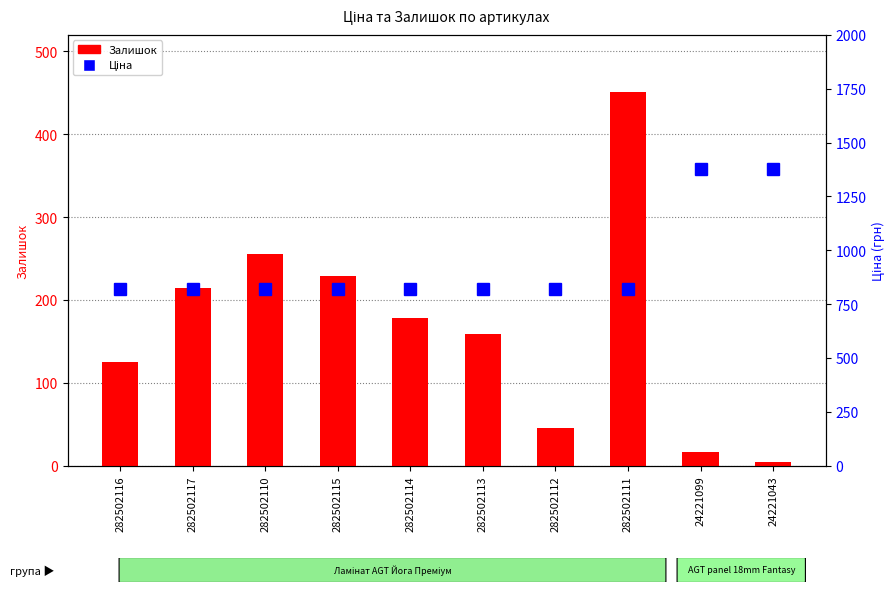

Reading left to right, what are all the values shown in this chart?

Залишок: 282502116=125.0	282502117=215.0	282502110=256.0	282502115=229.0	282502114=178.0	282502113=159.0	282502112=46.0	282502111=451.0	24221099=16.0	24221043=4.0
Ціна: 282502116=818.5	282502117=818.5	282502110=818.5	282502115=818.5	282502114=818.5	282502113=818.5	282502112=818.5	282502111=818.5	24221099=1375.4	24221043=1375.4